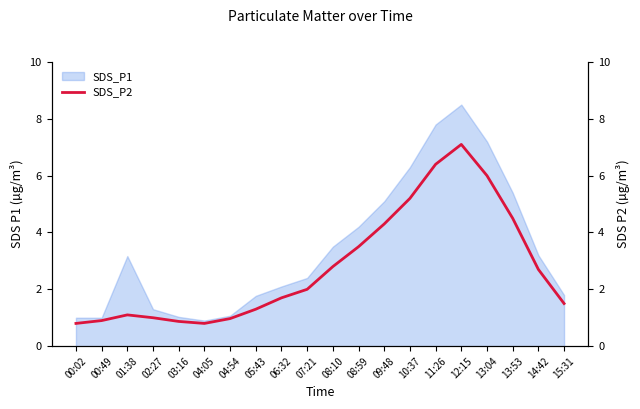

What is the difference between the values at 15:31 and 02:27?

0.5